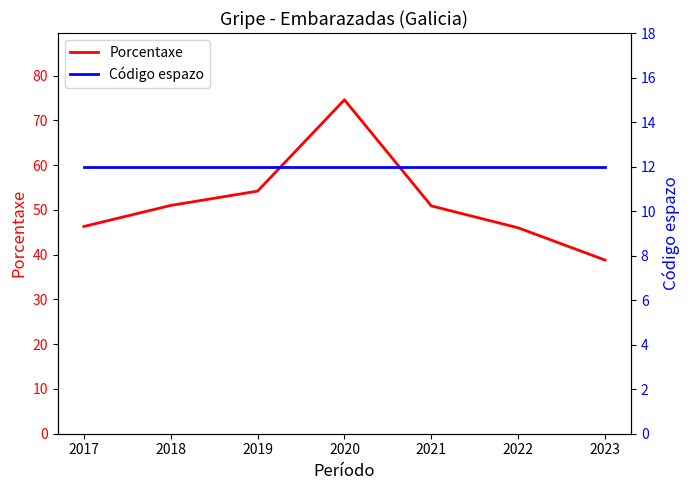

Which label corresponds to the largest value in the chart?

2020